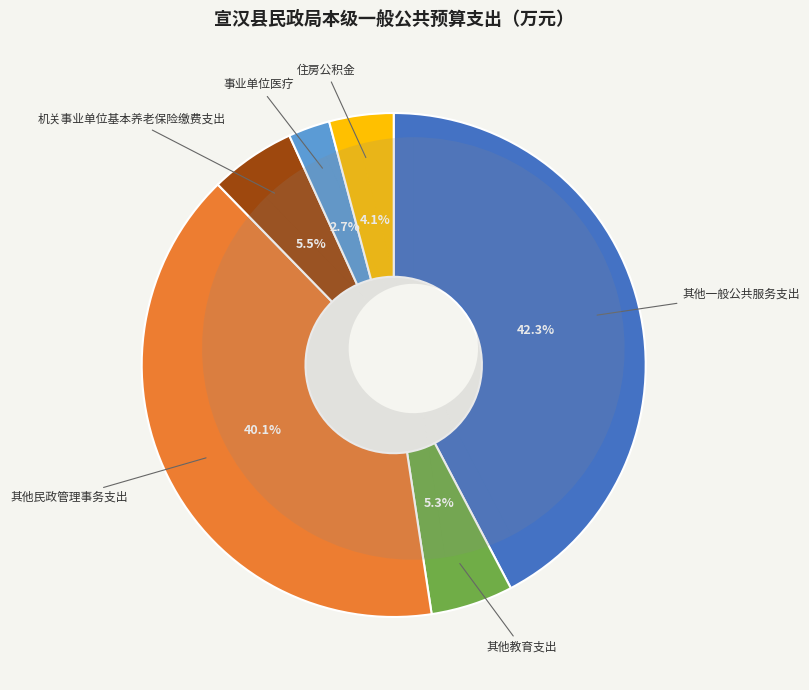

Between 其他民政管理事务支出 and 事业单位医疗, which is larger?

其他民政管理事务支出